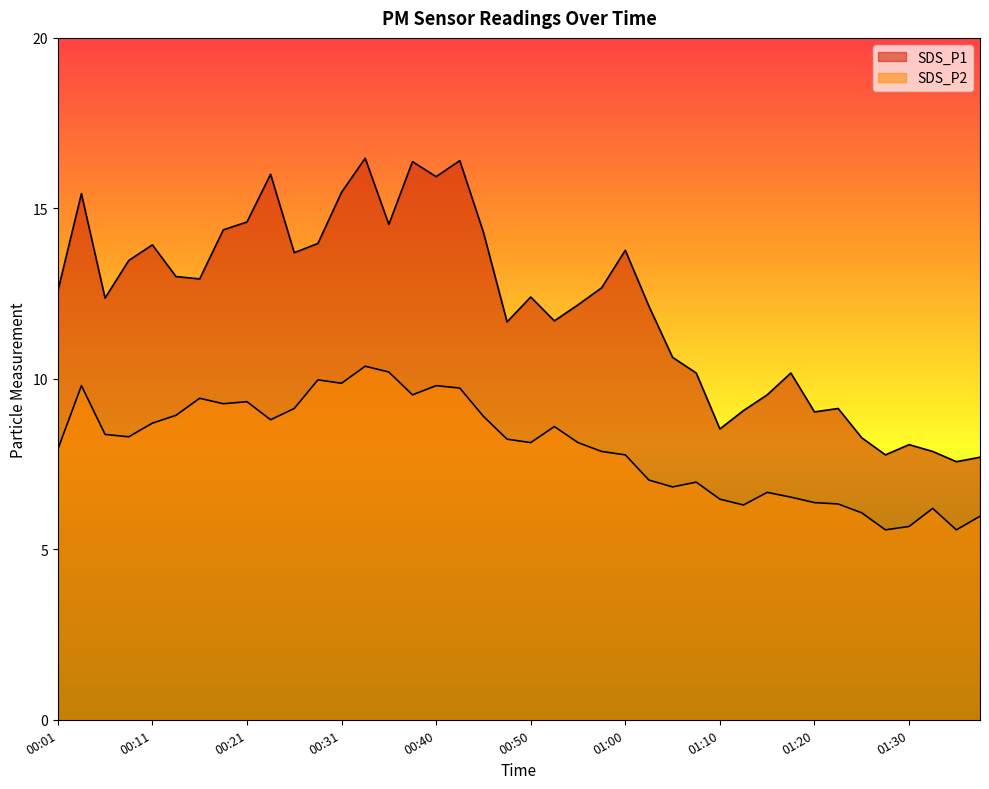

Which series has the largest total across all categories?

SDS_P1